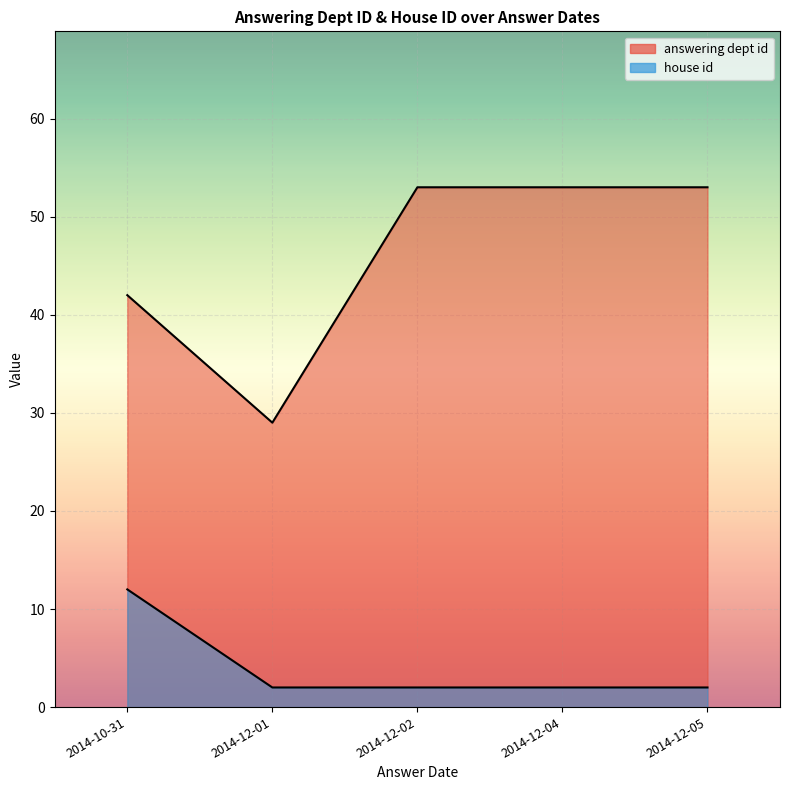

What is the total value across all series at 2014-12-04?

55